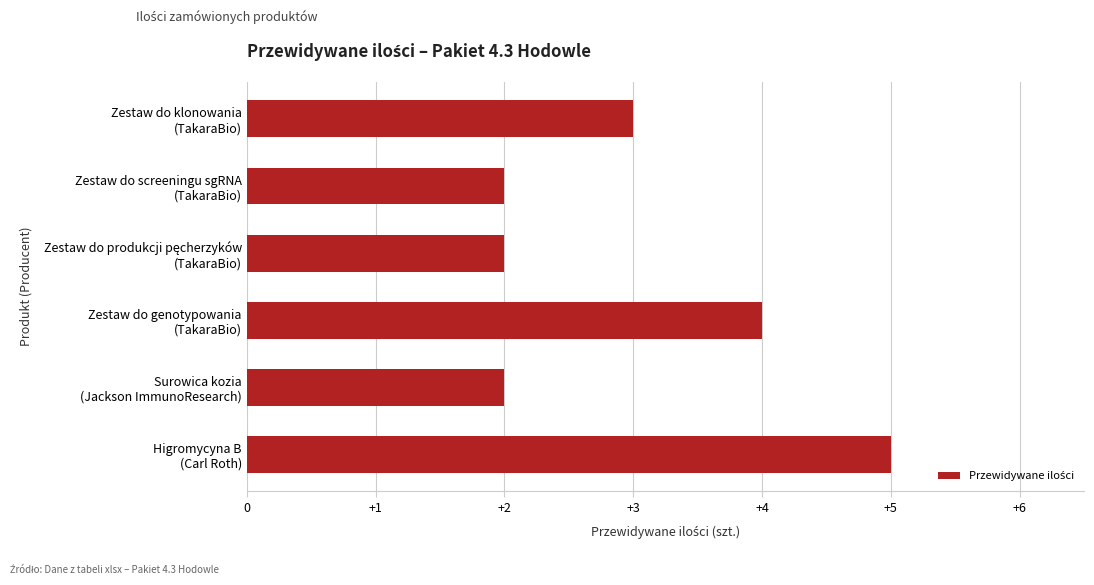

How many data points are less than 3?

3